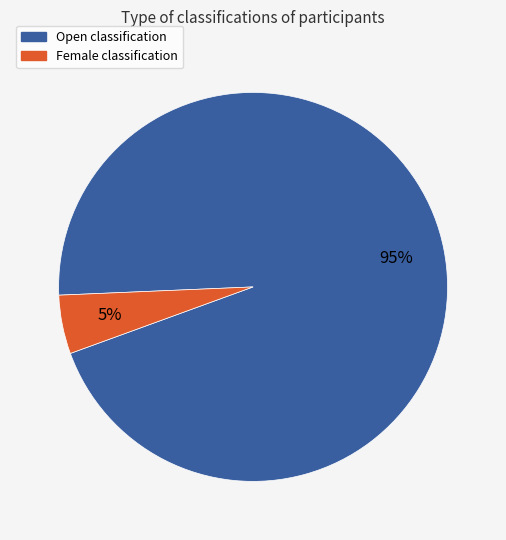

Is there any slice that represents more than half of the pie?

Yes